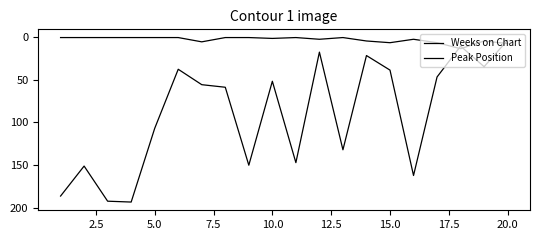

How many lines are shown in the chart?

2